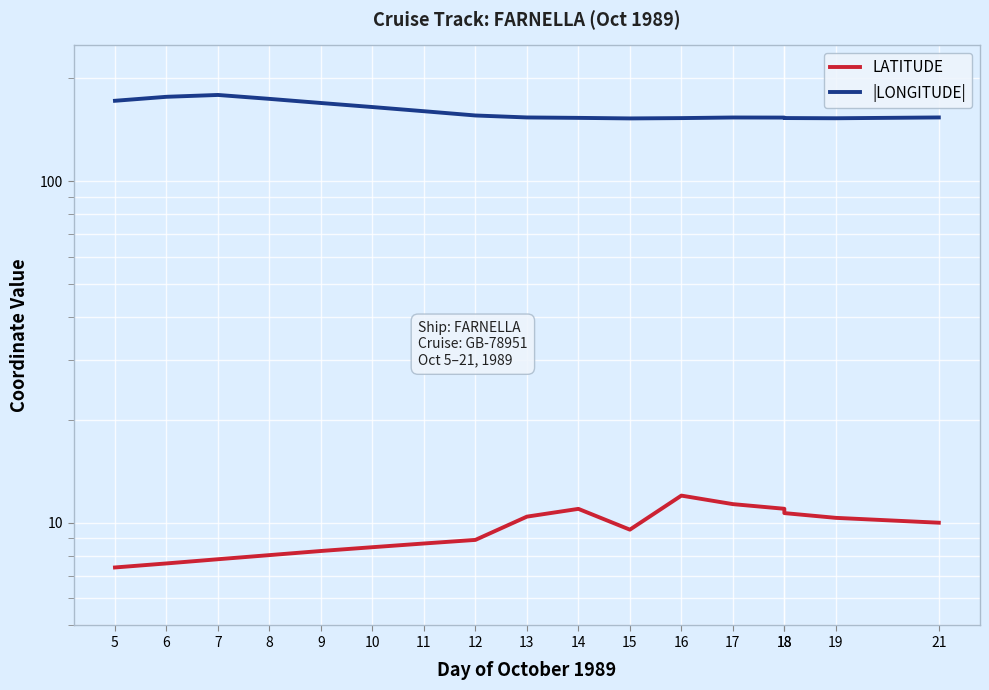

How many data points in |LONGITUDE| are less than 153?

3